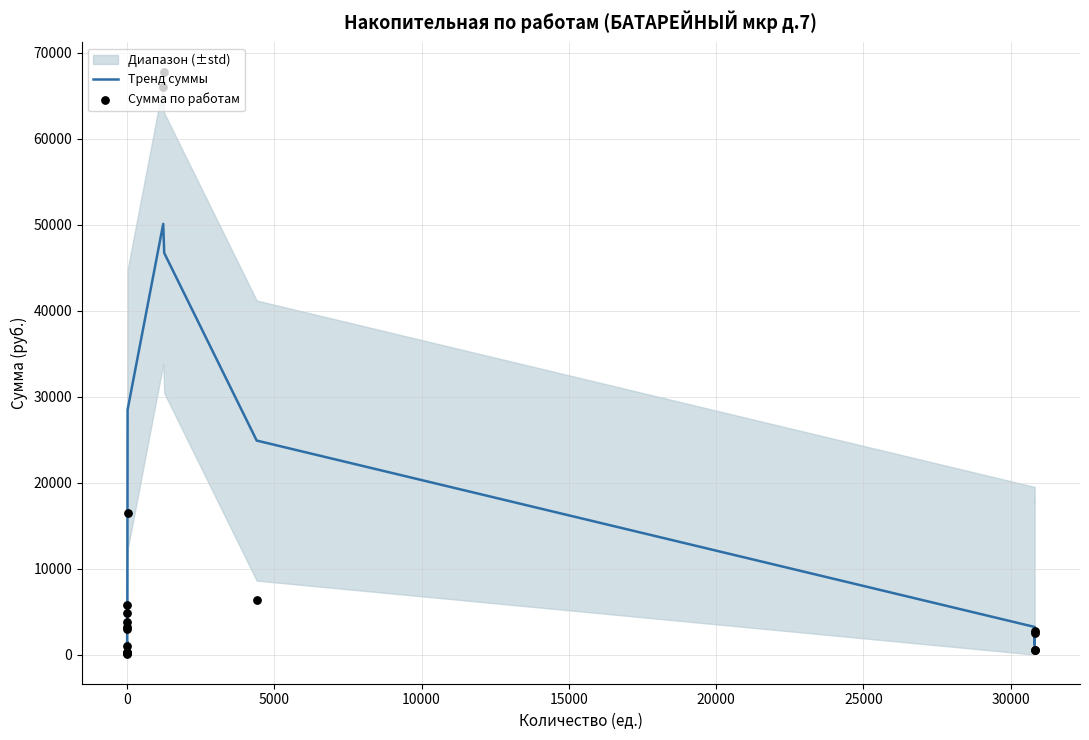

Which series has the widest spread of Y values?

Сумма по работам